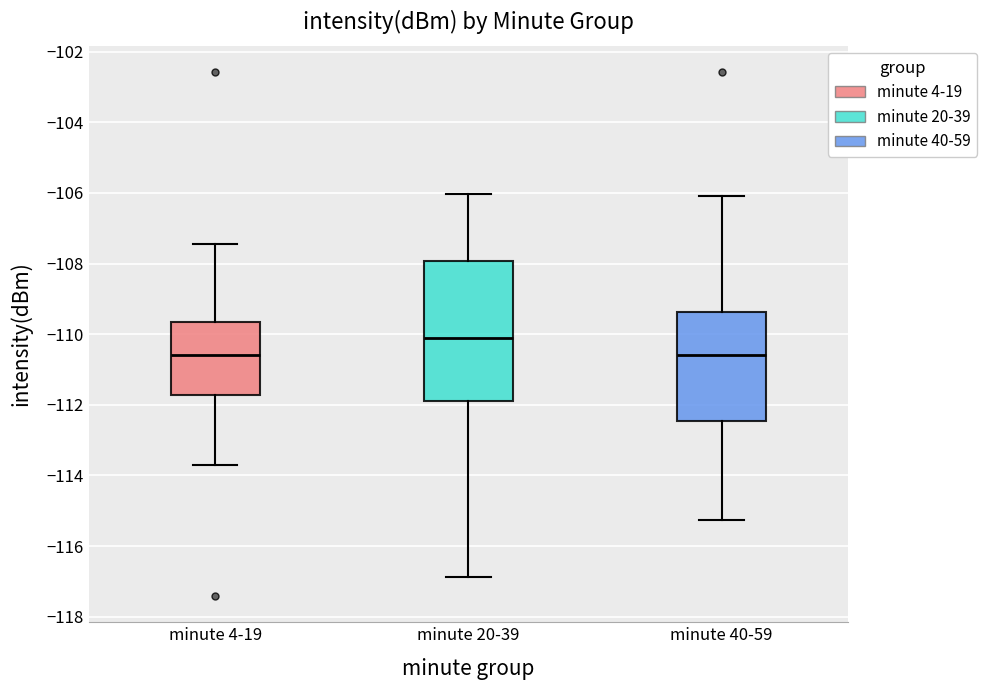

Reading left to right, read every box against the y-axis: the position of its median line, the range the box covers, and the ends of its whiskers. The values are not printed on the chart, so give them approximately, as read against the axis.

minute 4-19: median -110.6, box -111.8 to -109.6, whiskers -113.8 to -107.4
minute 20-39: median -110.0, box -111.8 to -108.0, whiskers -116.8 to -106.0
minute 40-59: median -110.6, box -112.4 to -109.4, whiskers -115.2 to -106.0